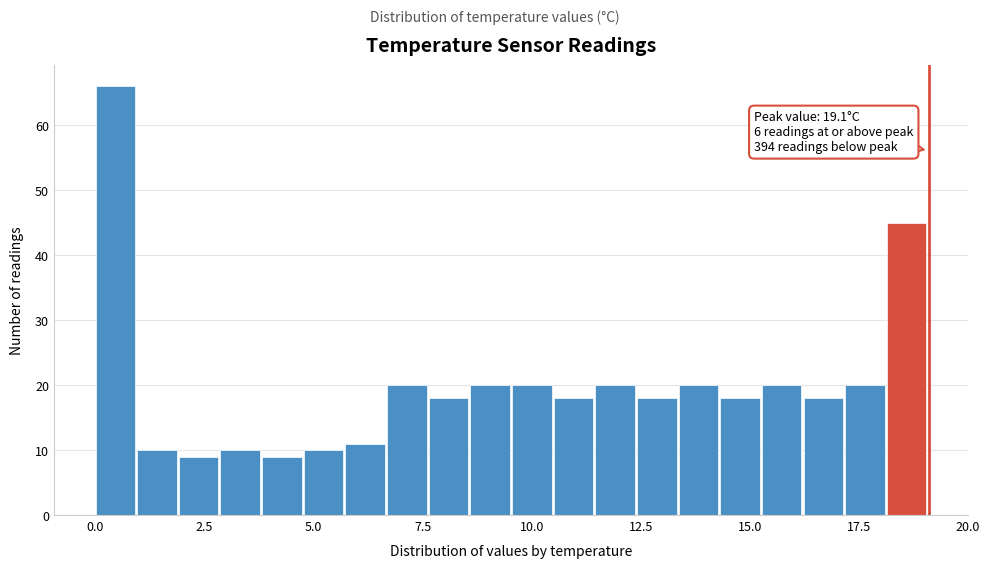

Read against the x-axis, roughly where is the centre of the tallest bar?

0.5